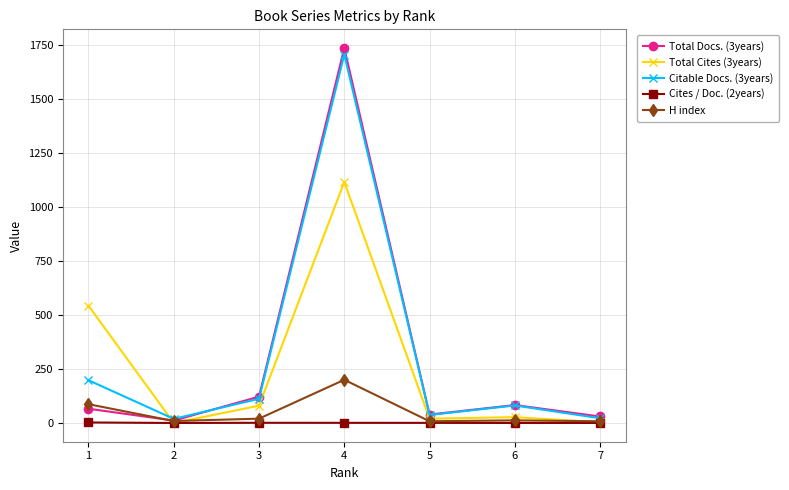

What is the value of the H index point at the 1st from the left?

87.0